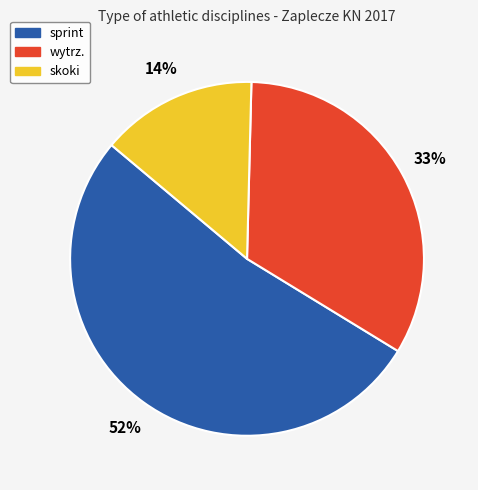

Which category has the smallest portion of the pie?

skoki